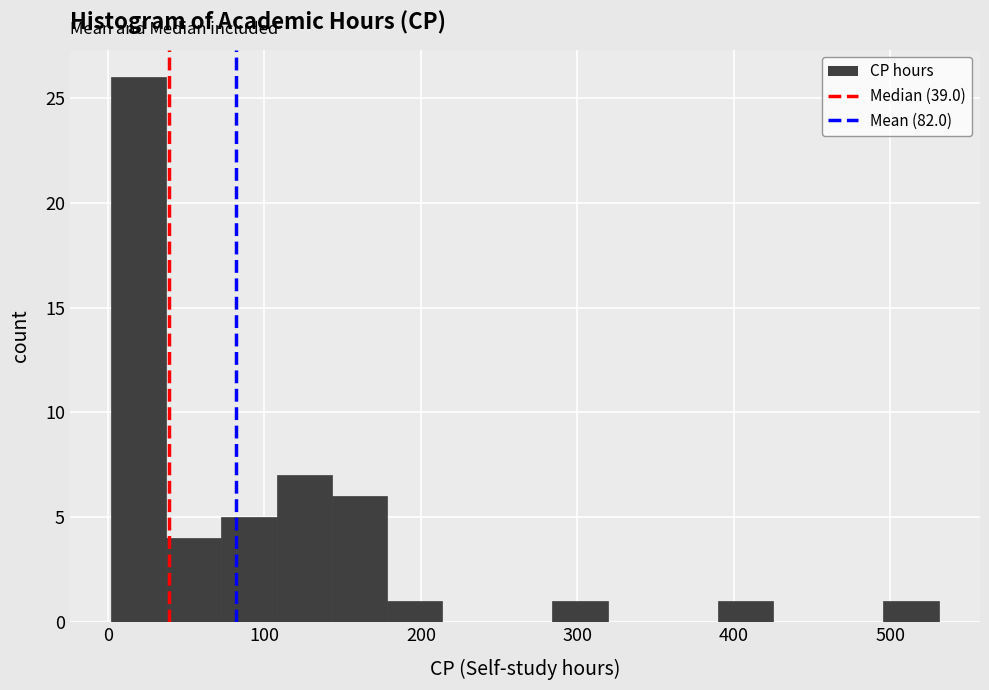

Around what value on the x-axis is the tallest bar? Give the approximate position of its centre, as read against the axis.

20